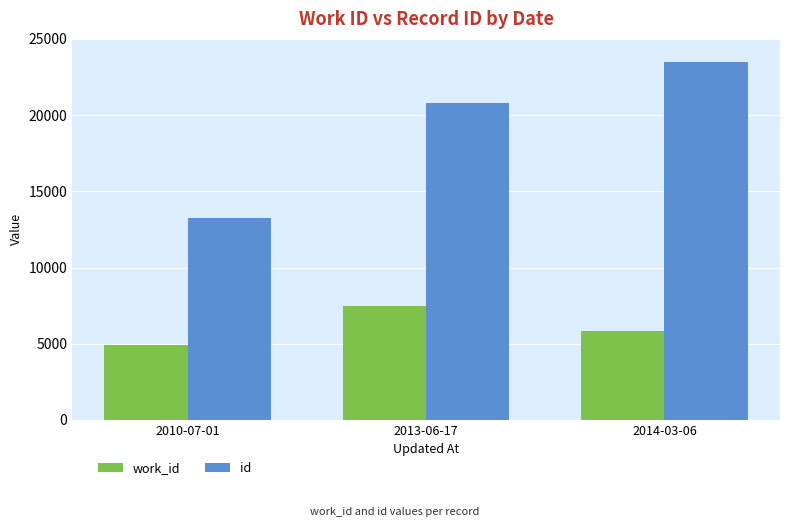

What is the maximum value shown in the chart?

23509